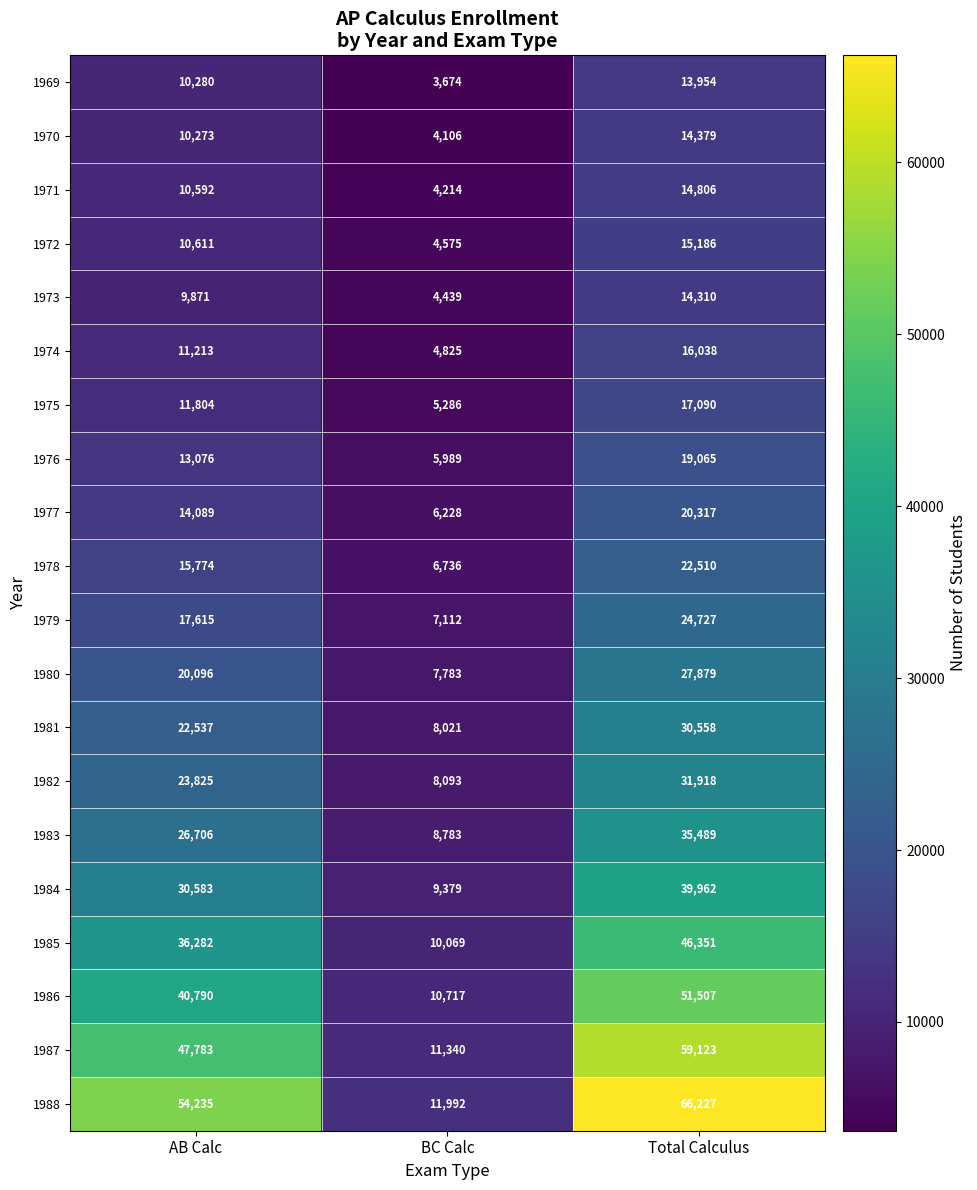

What is the difference between the second highest and minimum values in the 1987 series?

36443